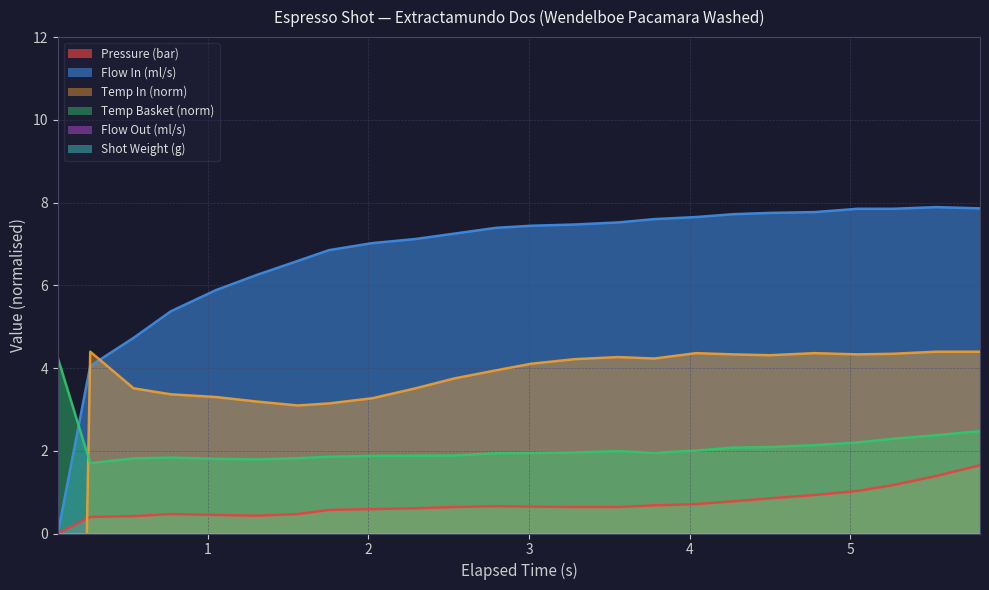

How many interior local peaks does the pressure series have?

2